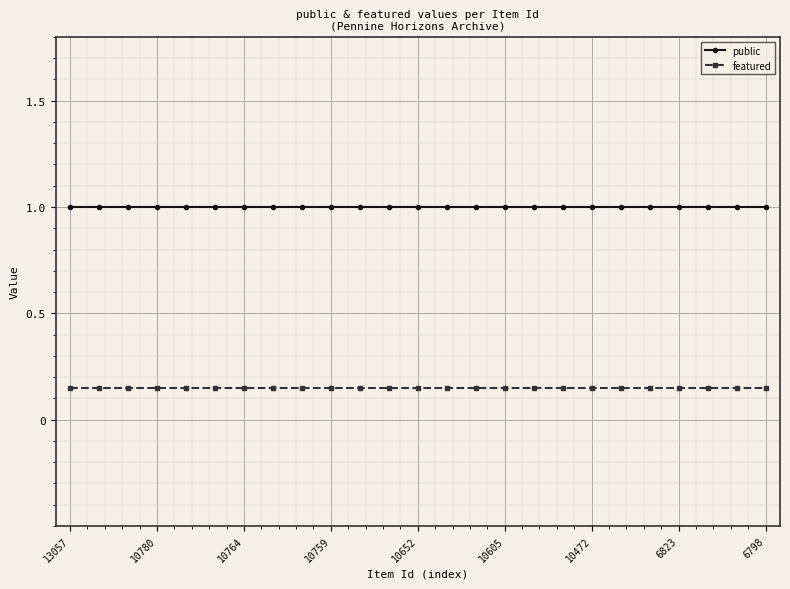

What is the sum of all public values?

25.0